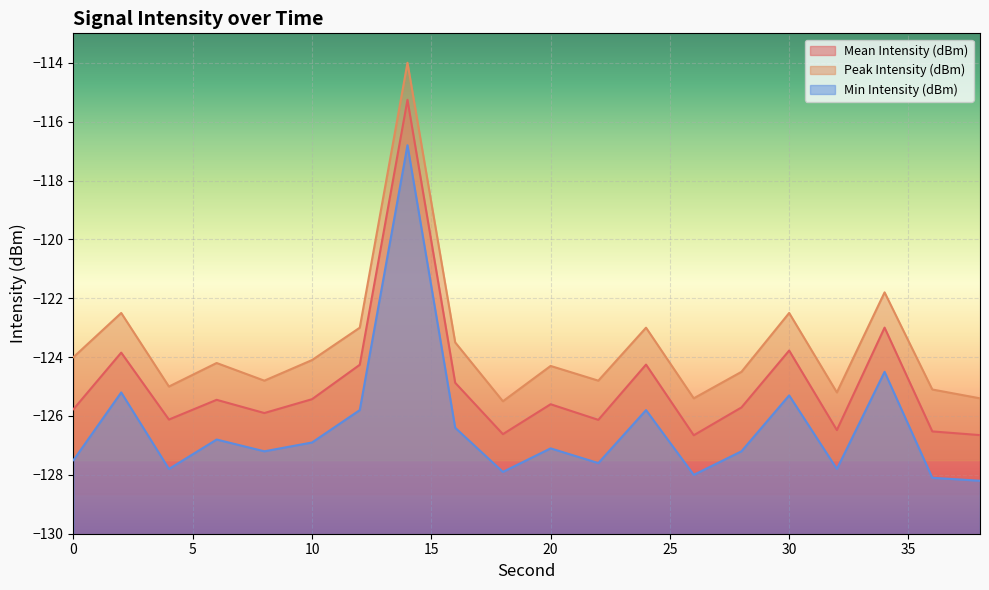

Which category has the highest value in the Peak Intensity (dBm) series?

14